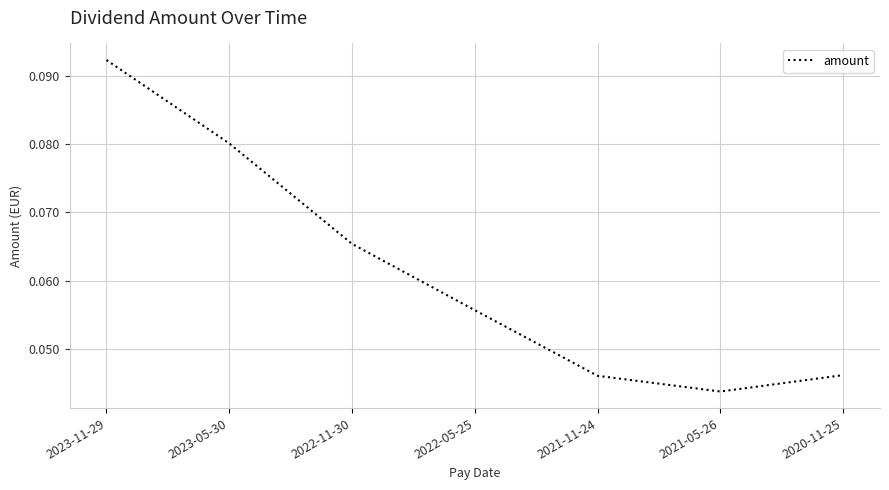

True or false: the data has more than 2 interior local peaks.

False